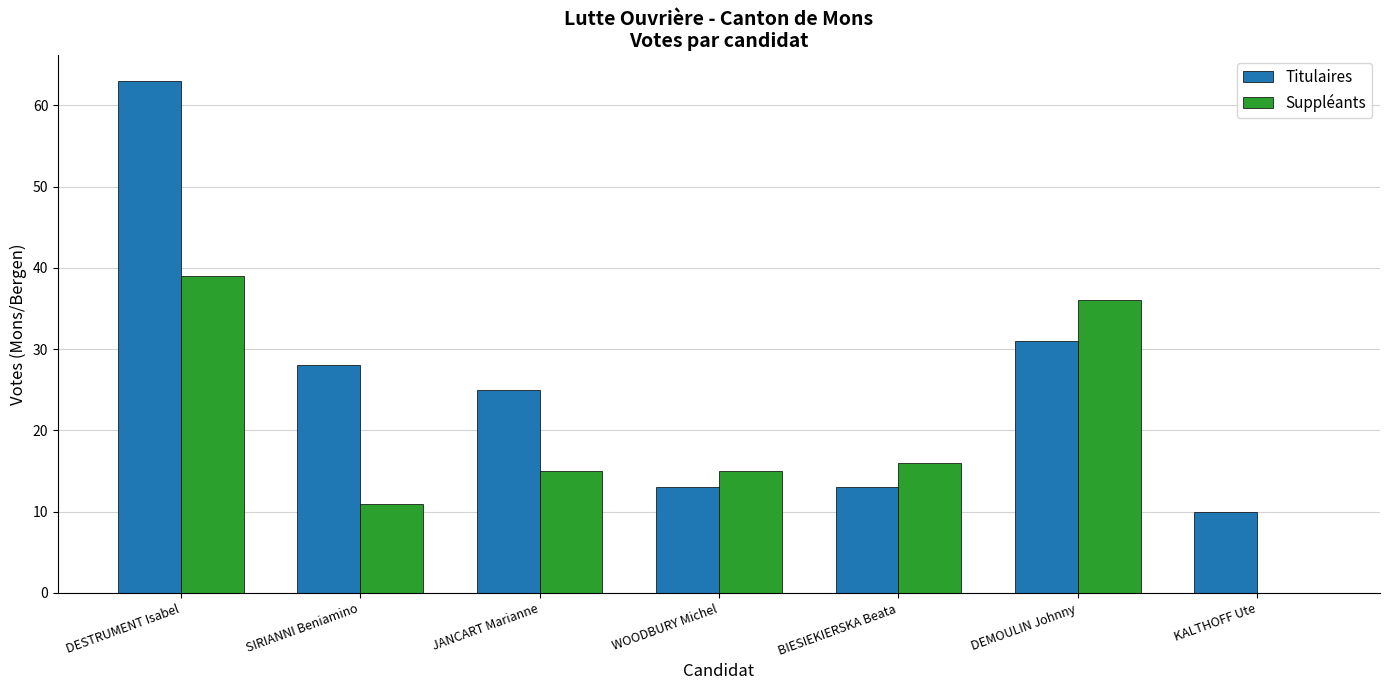

Between WOODBURY Michel and DEMOULIN Johnny, which series saw the biggest shift?

Suppléants